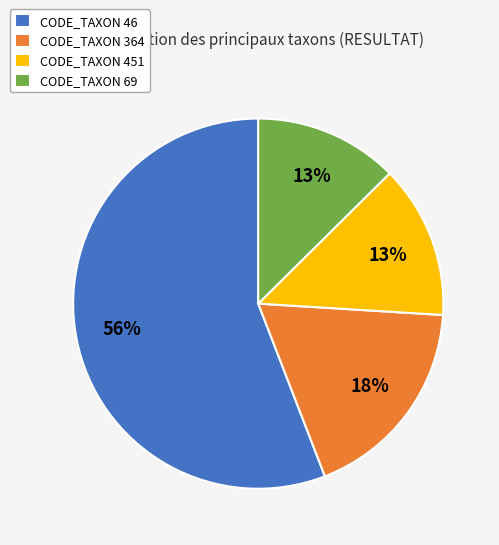

Is it true that CODE_TAXON 364 is 32% of the pie?

False